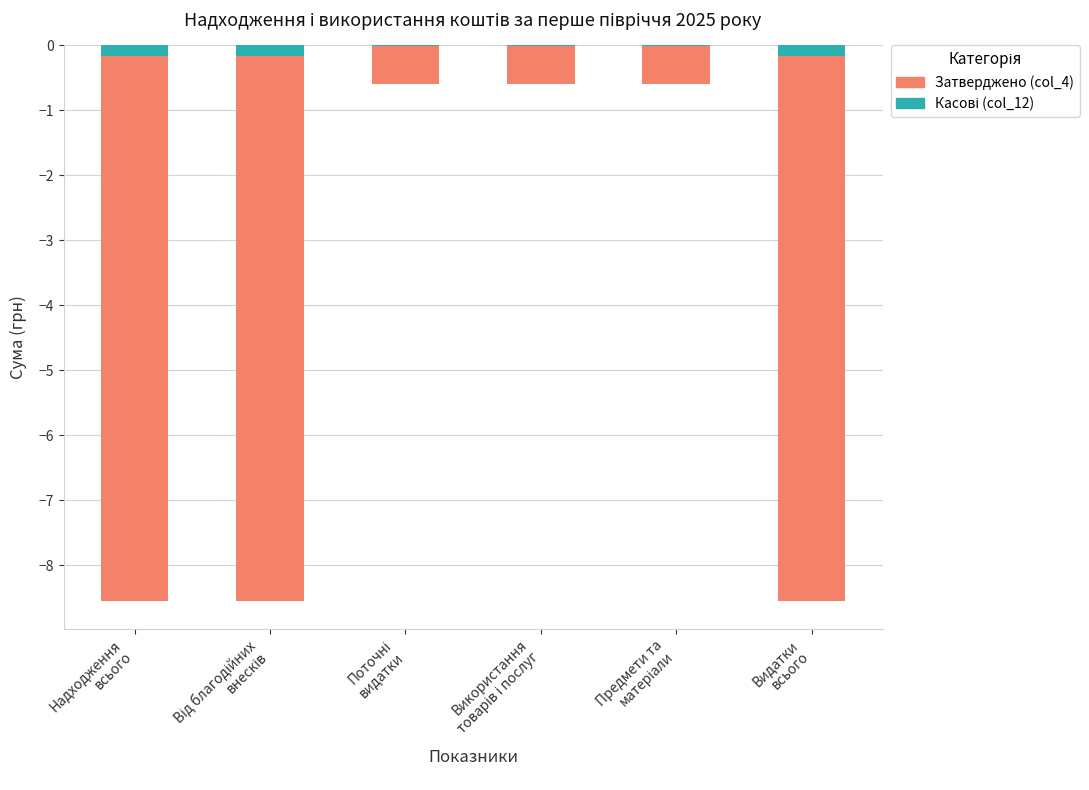

Reading left to right, what are all the values shown in this chart?

Затверджено (col_4): -8.6	-8.6	-0.6	-0.6	-0.6	-8.6
Касові (col_12): -0.2	-0.2	-0.0	-0.0	-0.0	-0.2